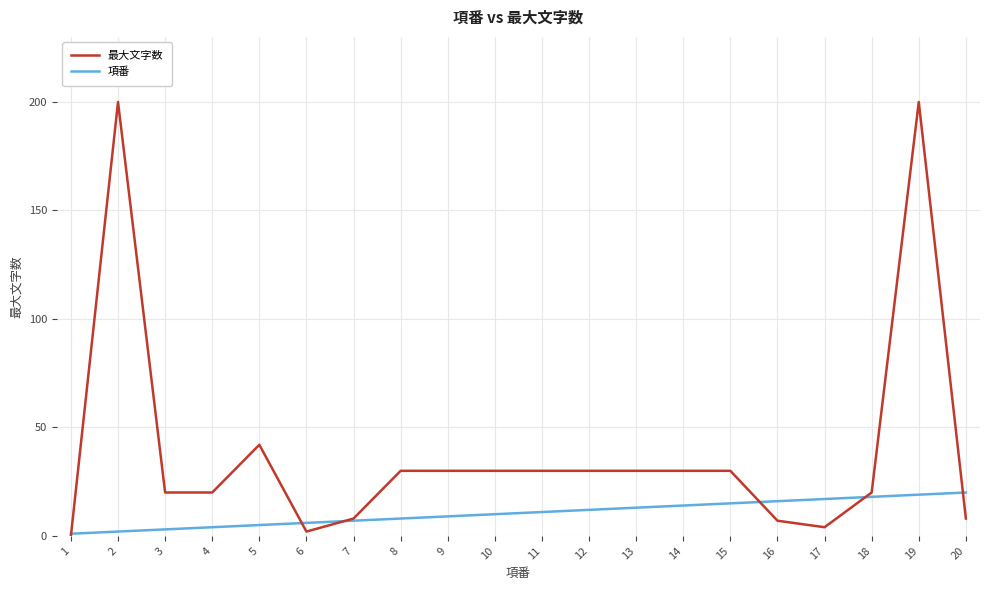

At which category does the chart reach its minimum across all series?

1